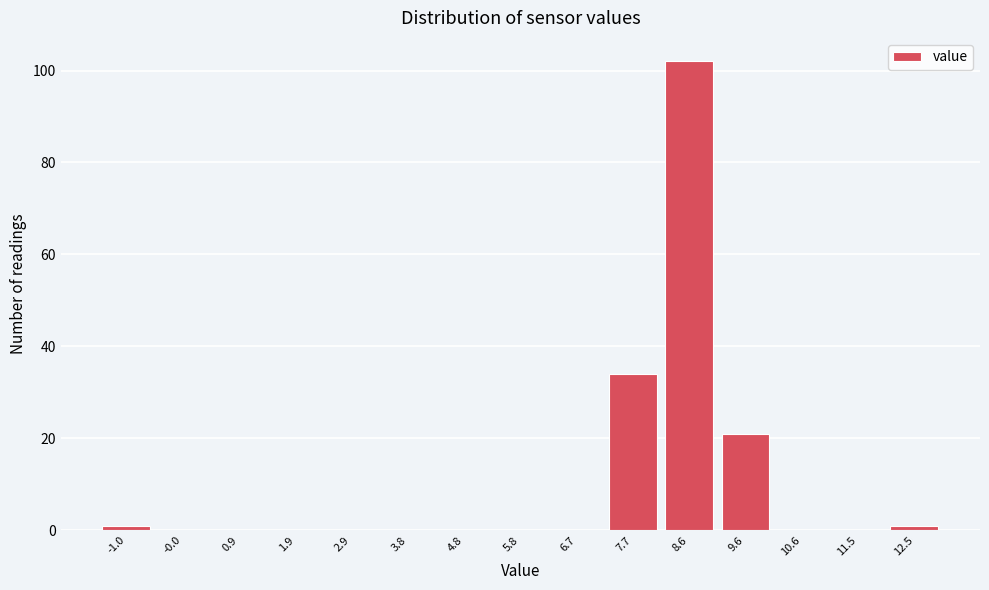

Reading left to right, transcribe this chart: for each bar, give the range it covers on the x-axis and its height. Neither the bar edges nor the heights are printed on the chart, so give them approximately, as read against the axes.

-1.5 to -0.5: under 2
-0.5 to 0.4: 0
0.4 to 1.4: 0
1.4 to 2.4: 0
2.4 to 3.3: 0
3.3 to 4.3: 0
4.3 to 5.3: 0
5.3 to 6.2: 0
6.2 to 7.2: 0
7.2 to 8.2: 34
8.2 to 9.1: 102
9.1 to 10.1: 22
10.1 to 11.1: 0
11.1 to 12.0: 0
12.0 to 13.0: under 2